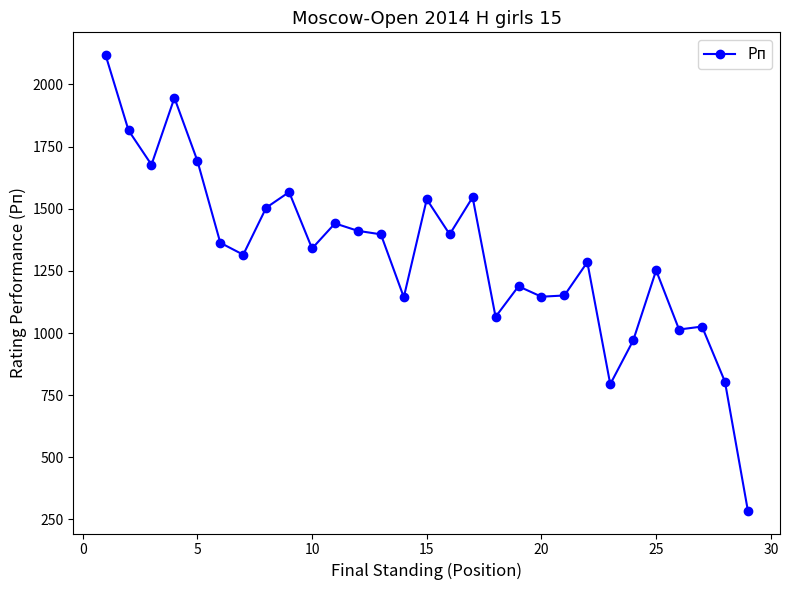

True or false: there are more than 1 points higher than both neighbors.

True